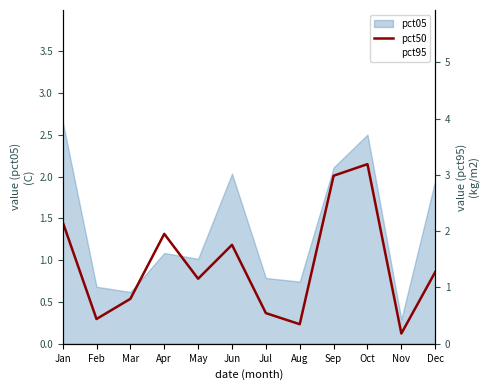

The pct50 series shows 1.3 at May. True or false?

False